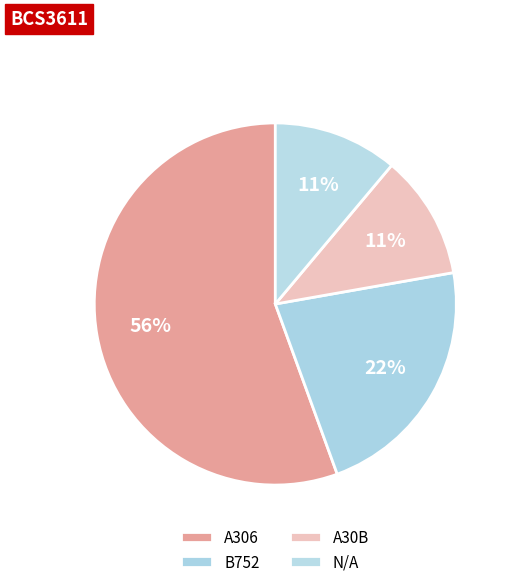

Does any single category account for the majority?

Yes